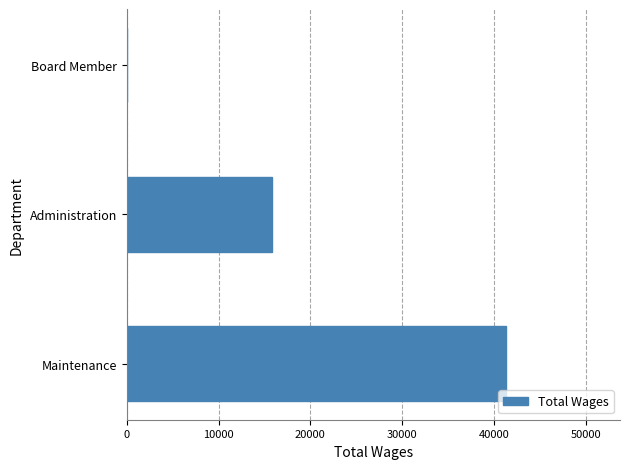

Where is the data nearest to the value 20653?

Administration